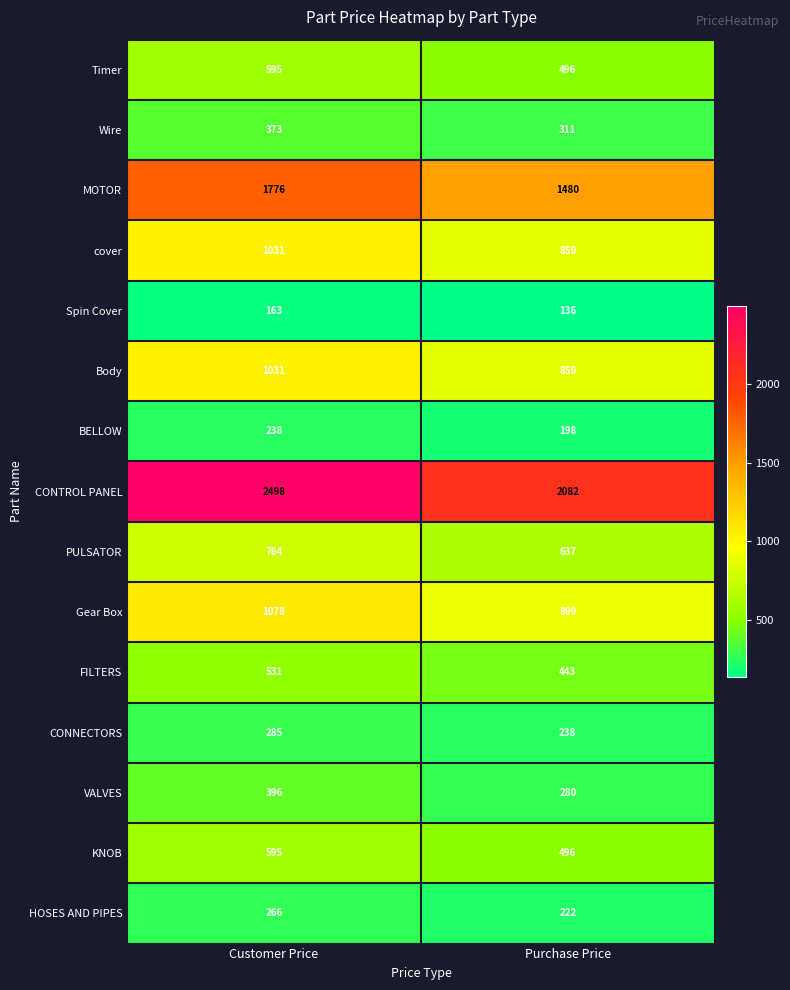

Which series has the largest total across all categories?

CONTROL PANEL